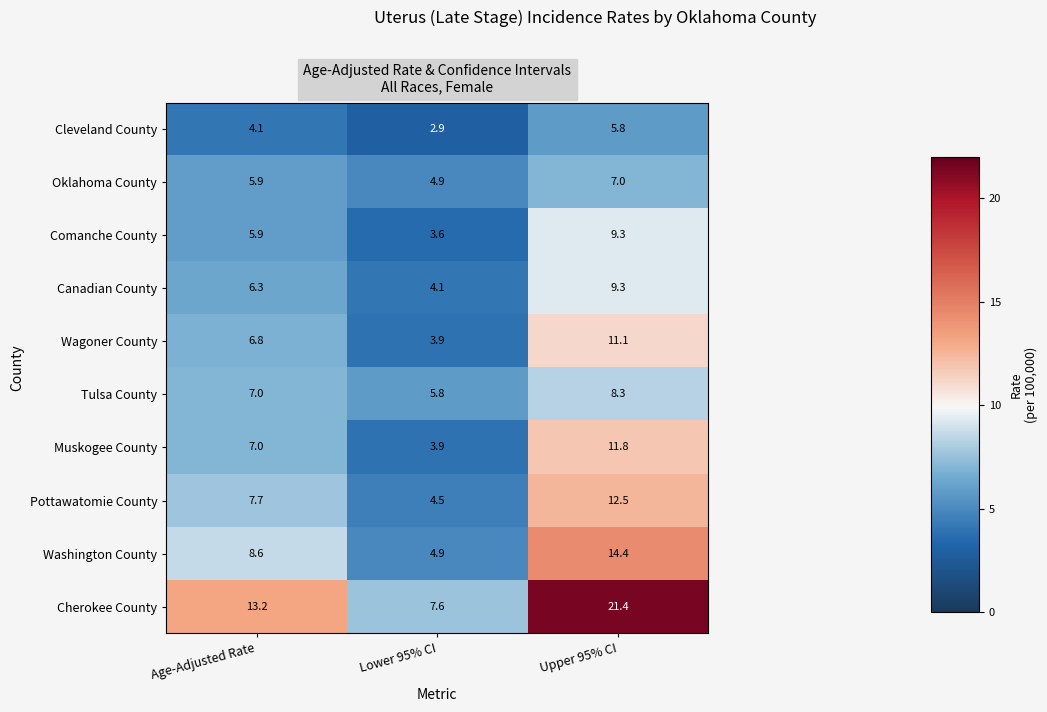

Which label corresponds to the smallest value in the chart?

Lower 95% CI